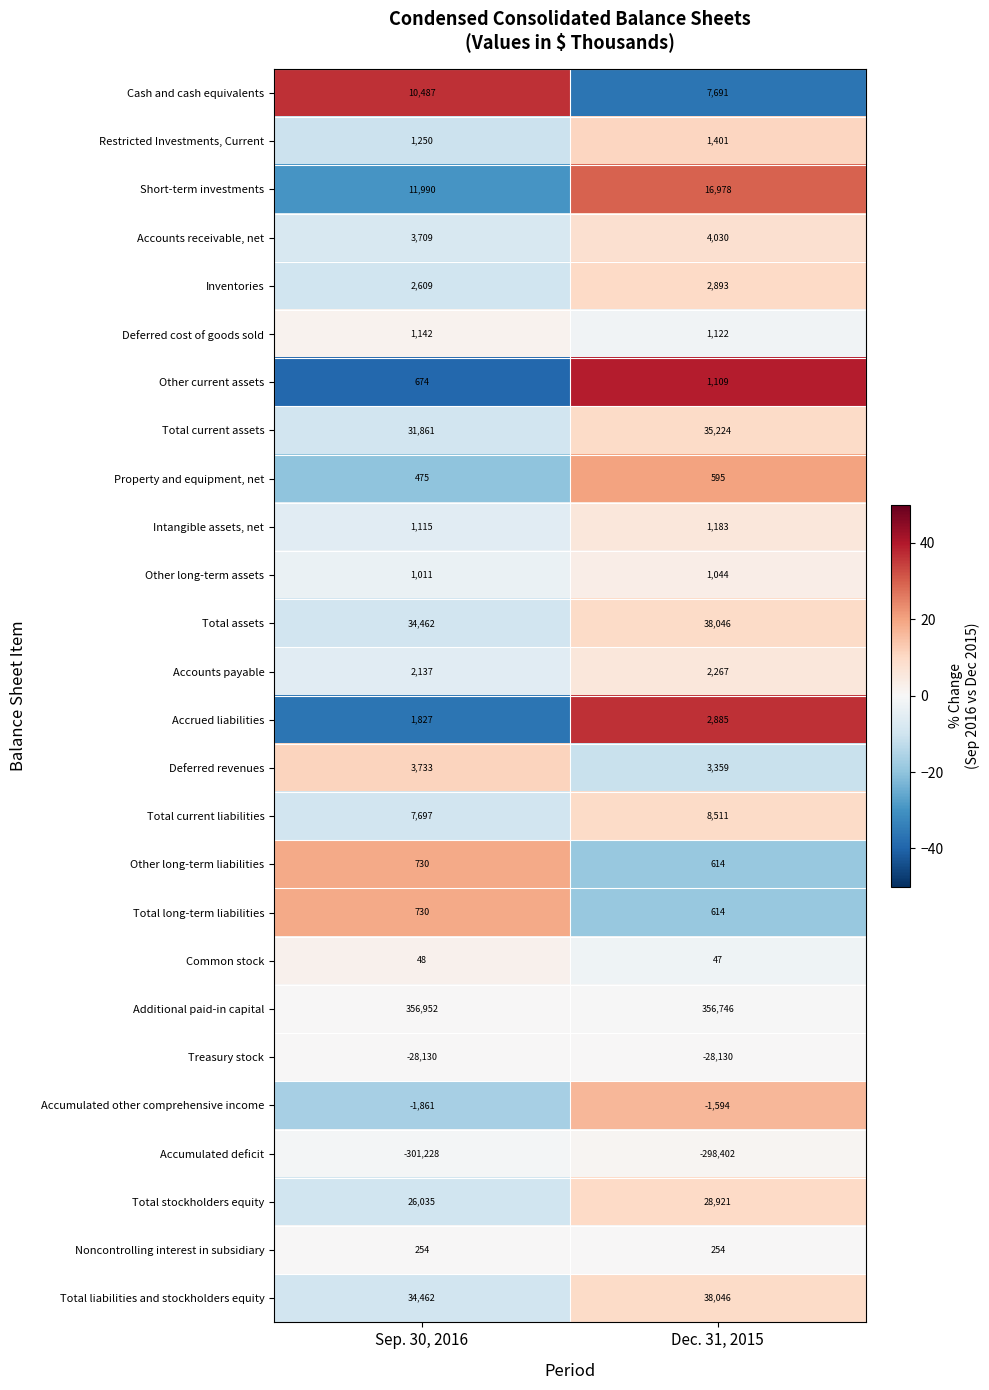

How many data points does each series have?

2